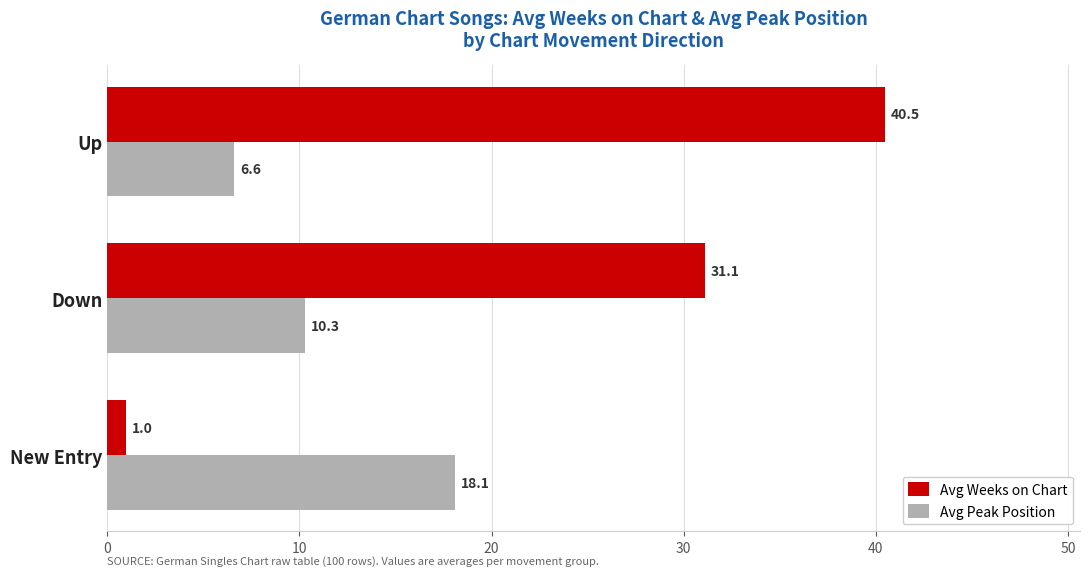

What is the smallest value displayed?

1.0